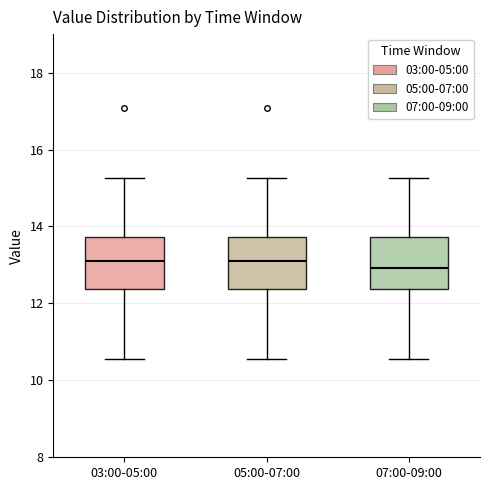

Where is the lower edge of the box for 05:00-07:00 on the y-axis? The values are not printed on the chart, so give them approximately, as read against the axis.

12.4